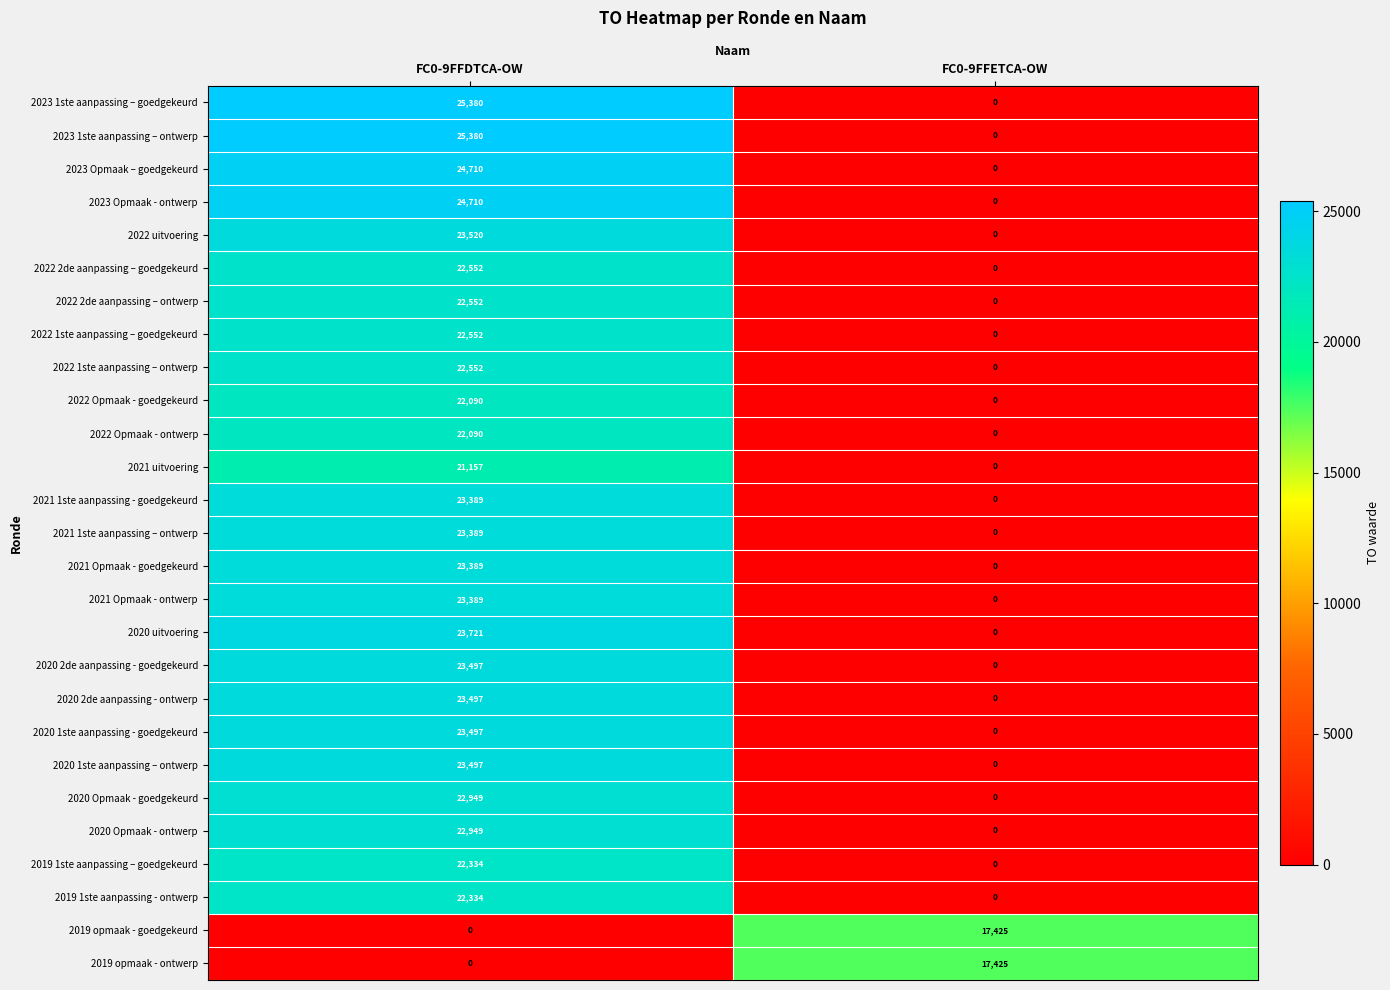

Is it true that 2019 1ste aanpassing - ontwerp equals -11294 at FC0-9FFETCA-OW?

False